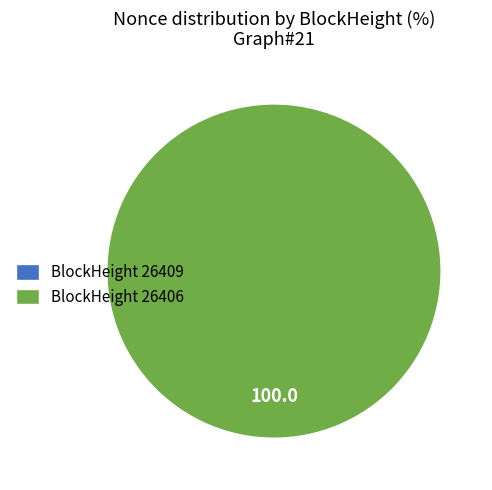

How many segments does this pie chart have?

2